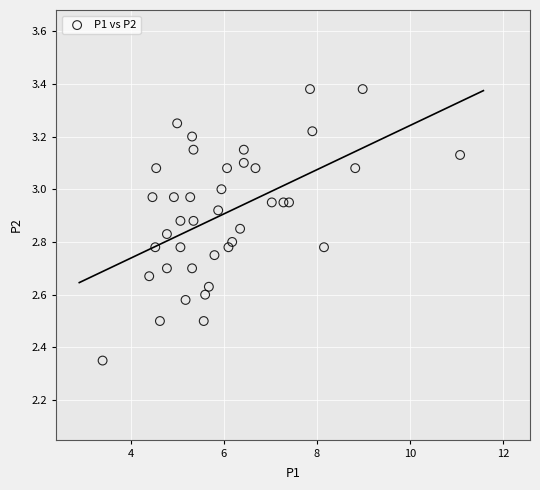

What is the range of Y values (max minus min)?

1.0